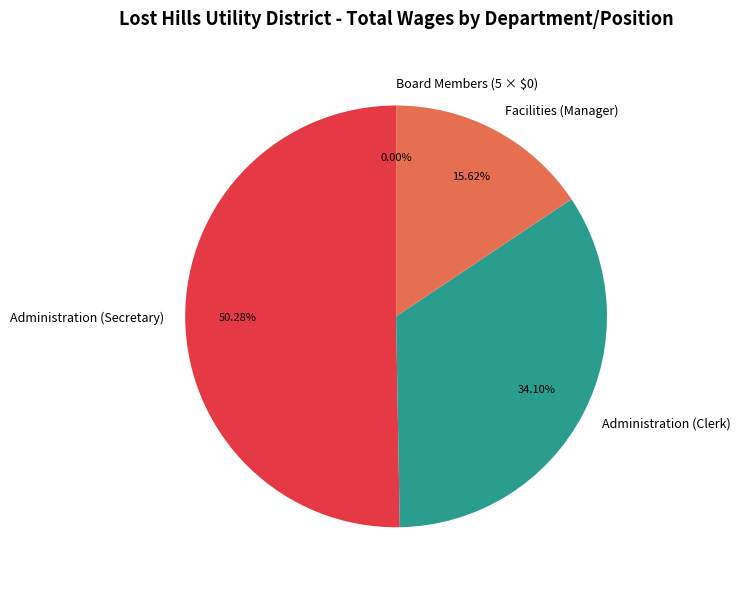

To the nearest percent, what percentage of the pie is Administration (Clerk)?

34%